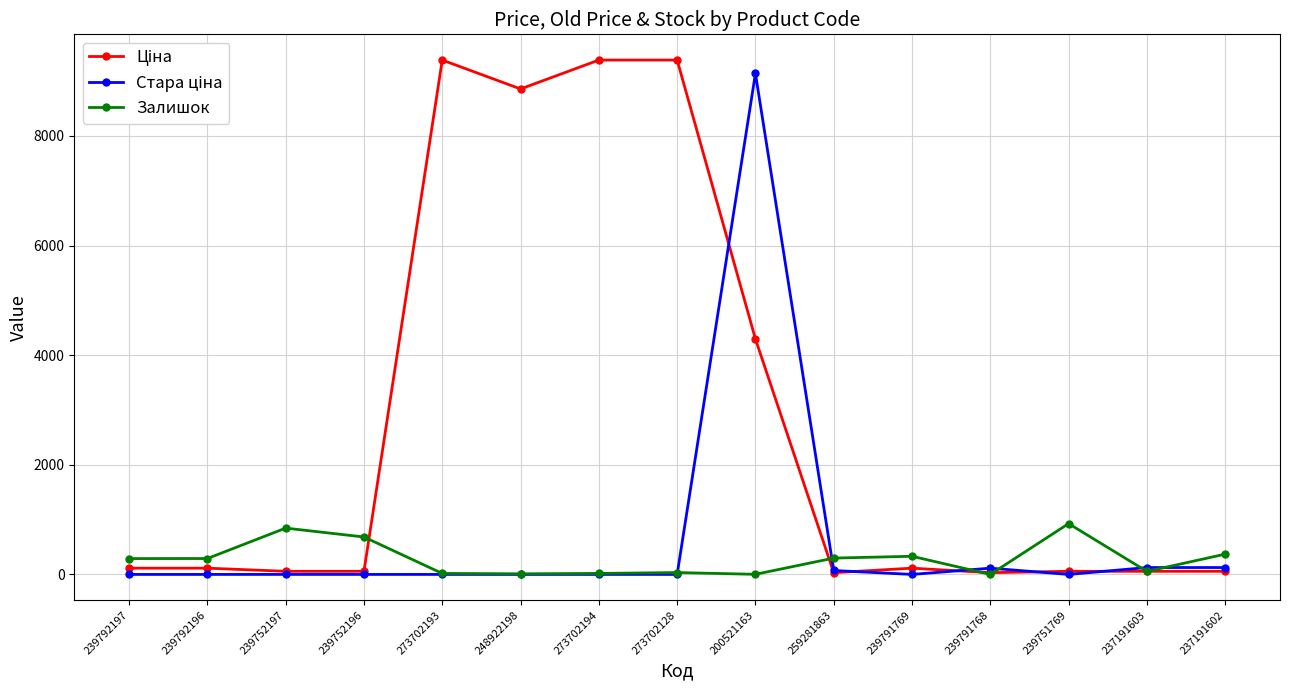

Does the chart display data point markers on the line(s)?

Yes